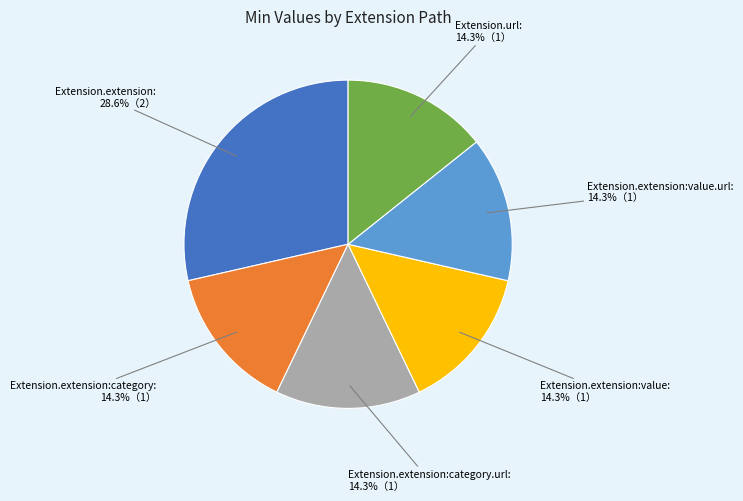

How many slices are in this pie chart?

6